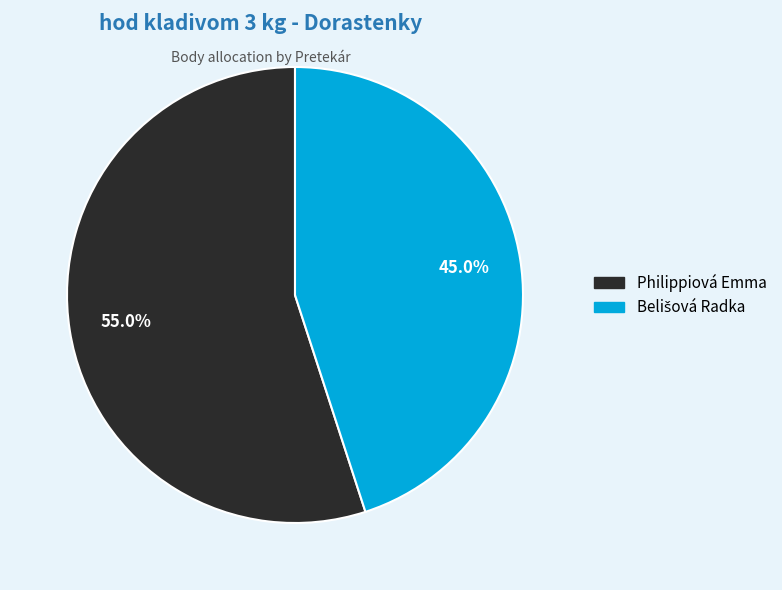

What portion of the pie excludes Philippiová Emma?

45.0%